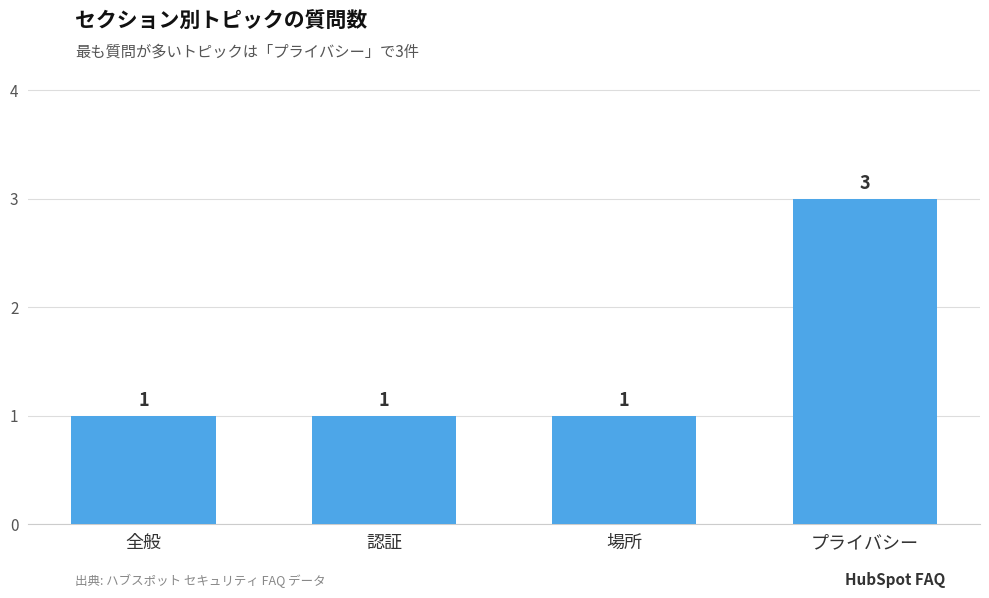

Reading left to right, extract all data points from this chart.

全般=1	認証=1	場所=1	プライバシー=3